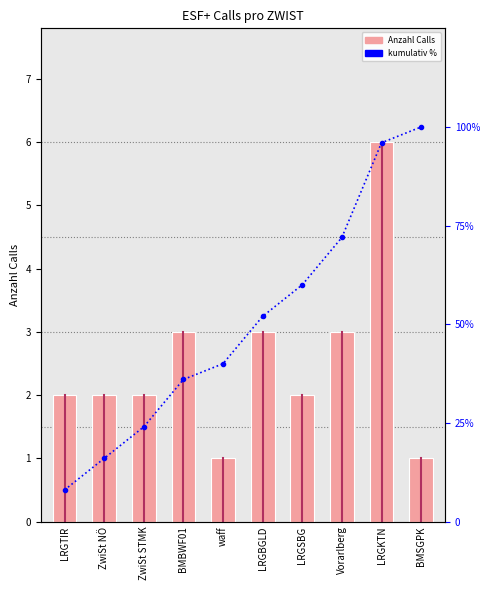

Is it true that Anzahl Calls equals 1 at LRGTIR?

False